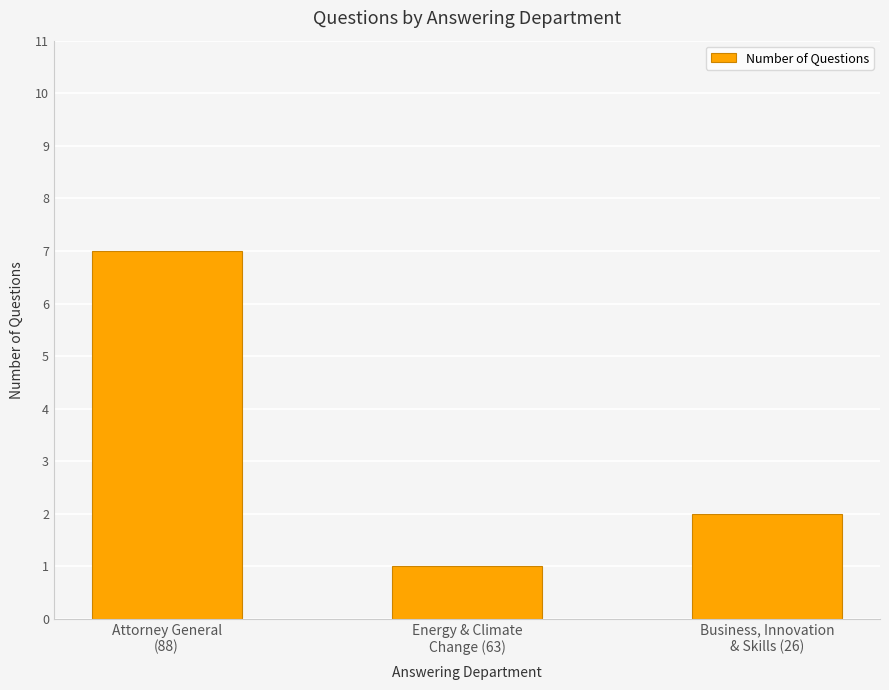

What is the ratio of the value at Attorney General
(88) to the value at Business, Innovation
& Skills (26)?

3.5